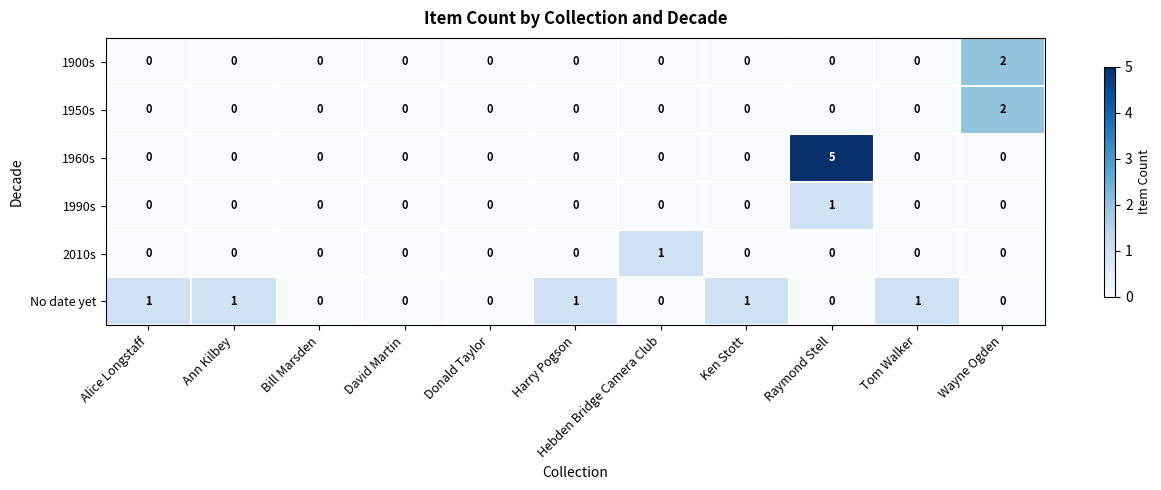

At which category is the sum across all series the highest?

Raymond Stell